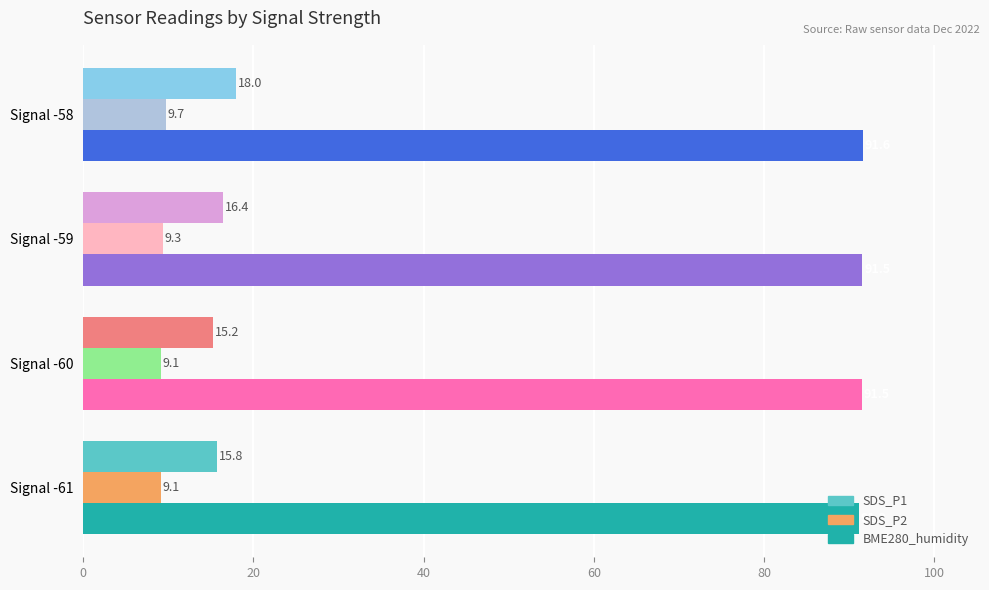

Rank the series by their maximum value, from highest to lowest.

BME280_humidity, SDS_P1, SDS_P2